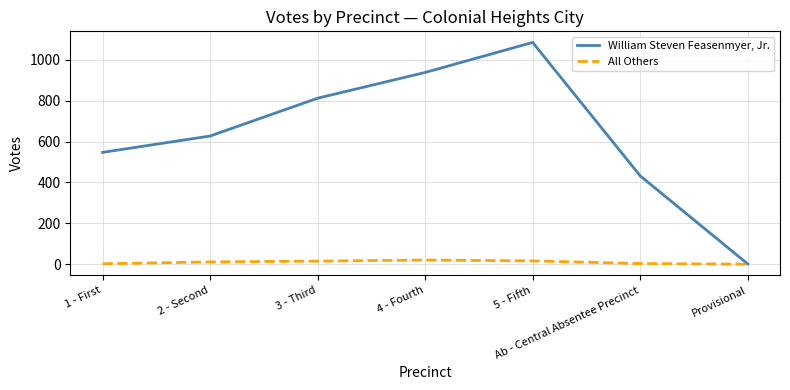

True or false: William Steven Feasenmyer, Jr. has a value of 175 at 2 - Second.

False